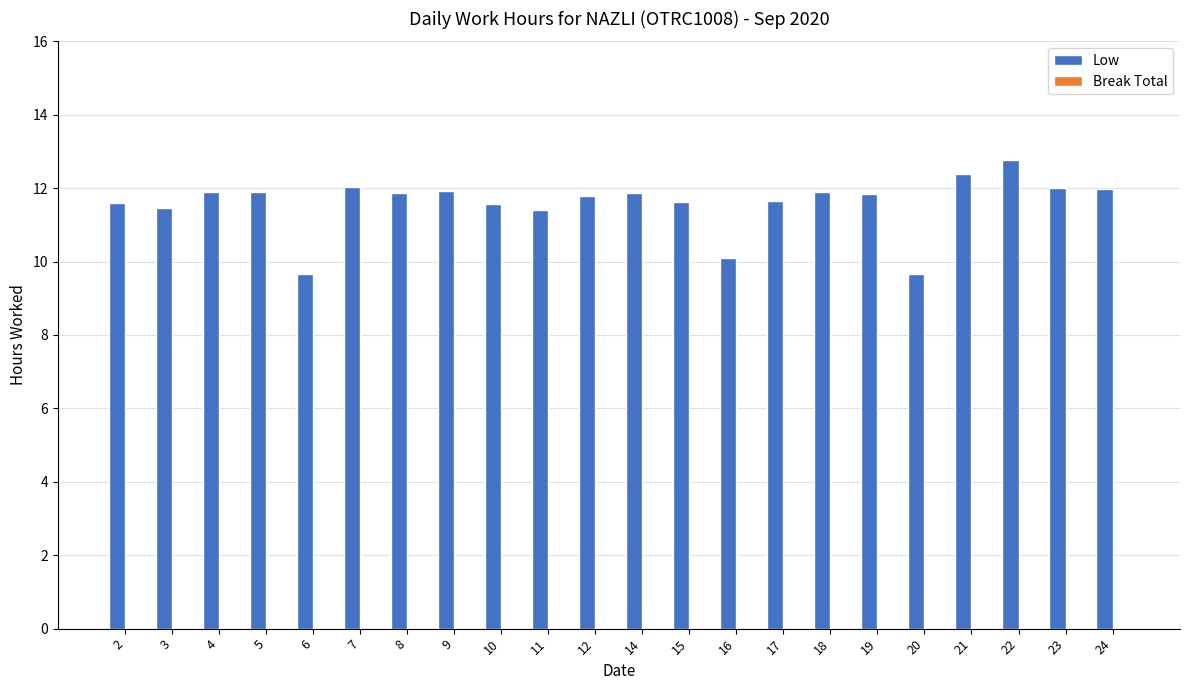

Does the chart contain any negative values?

No